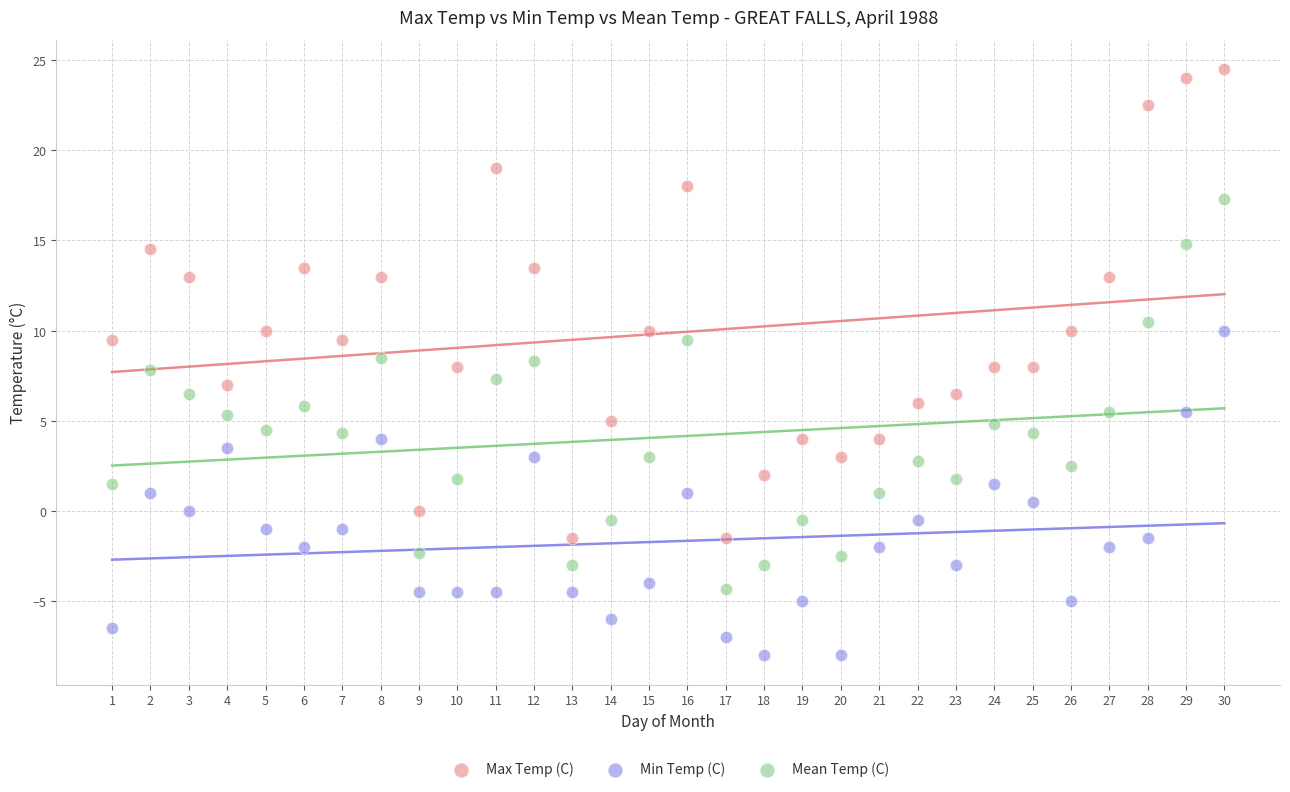

In the Max Temp (C) series, what Y value is closest to 11?

10.0